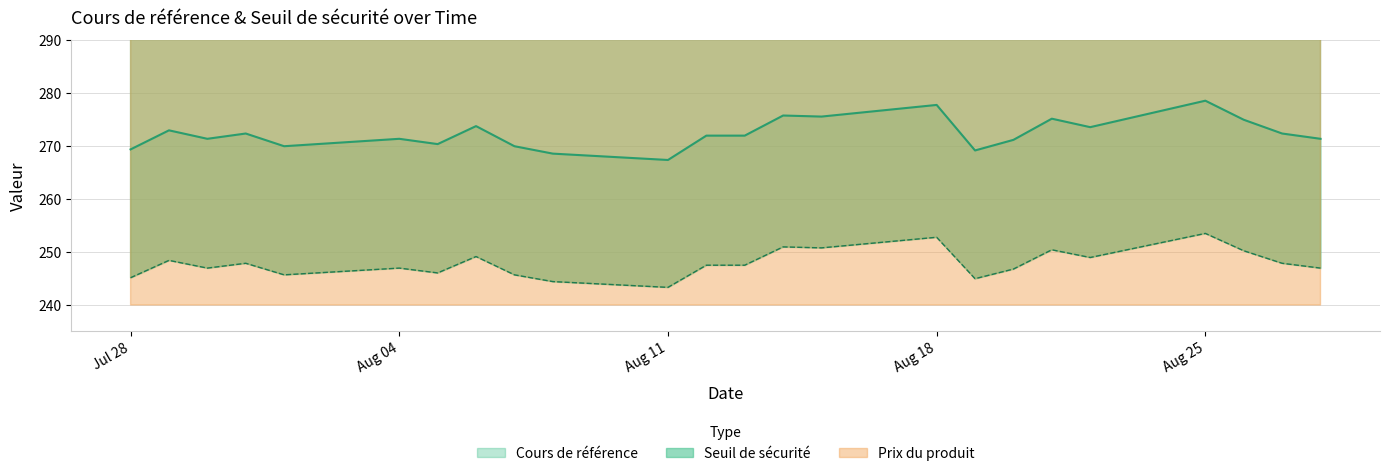

Where is the first local maximum for Seuil de sécurité?

2025-07-29